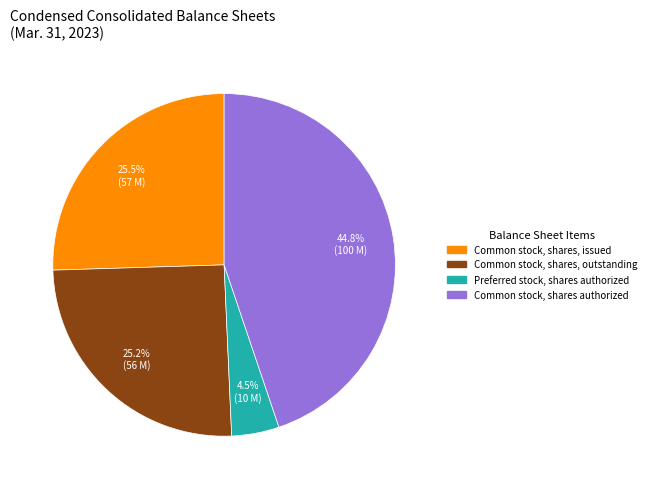

To the nearest percent, what percentage of the pie is Common stock, shares, outstanding?

25%